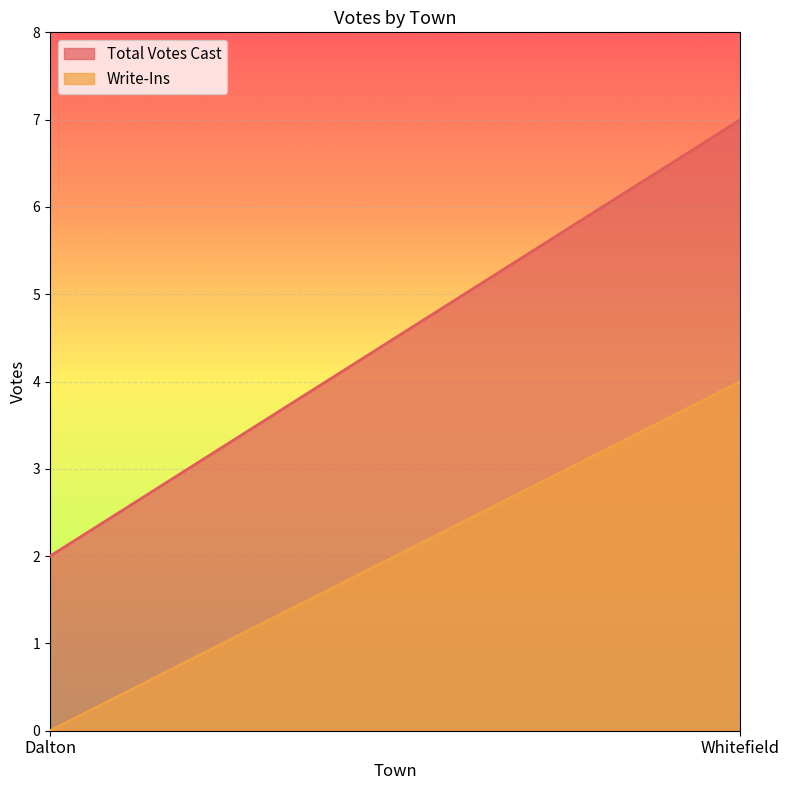

What are all the series names shown in the legend?

Total Votes Cast, Write-Ins